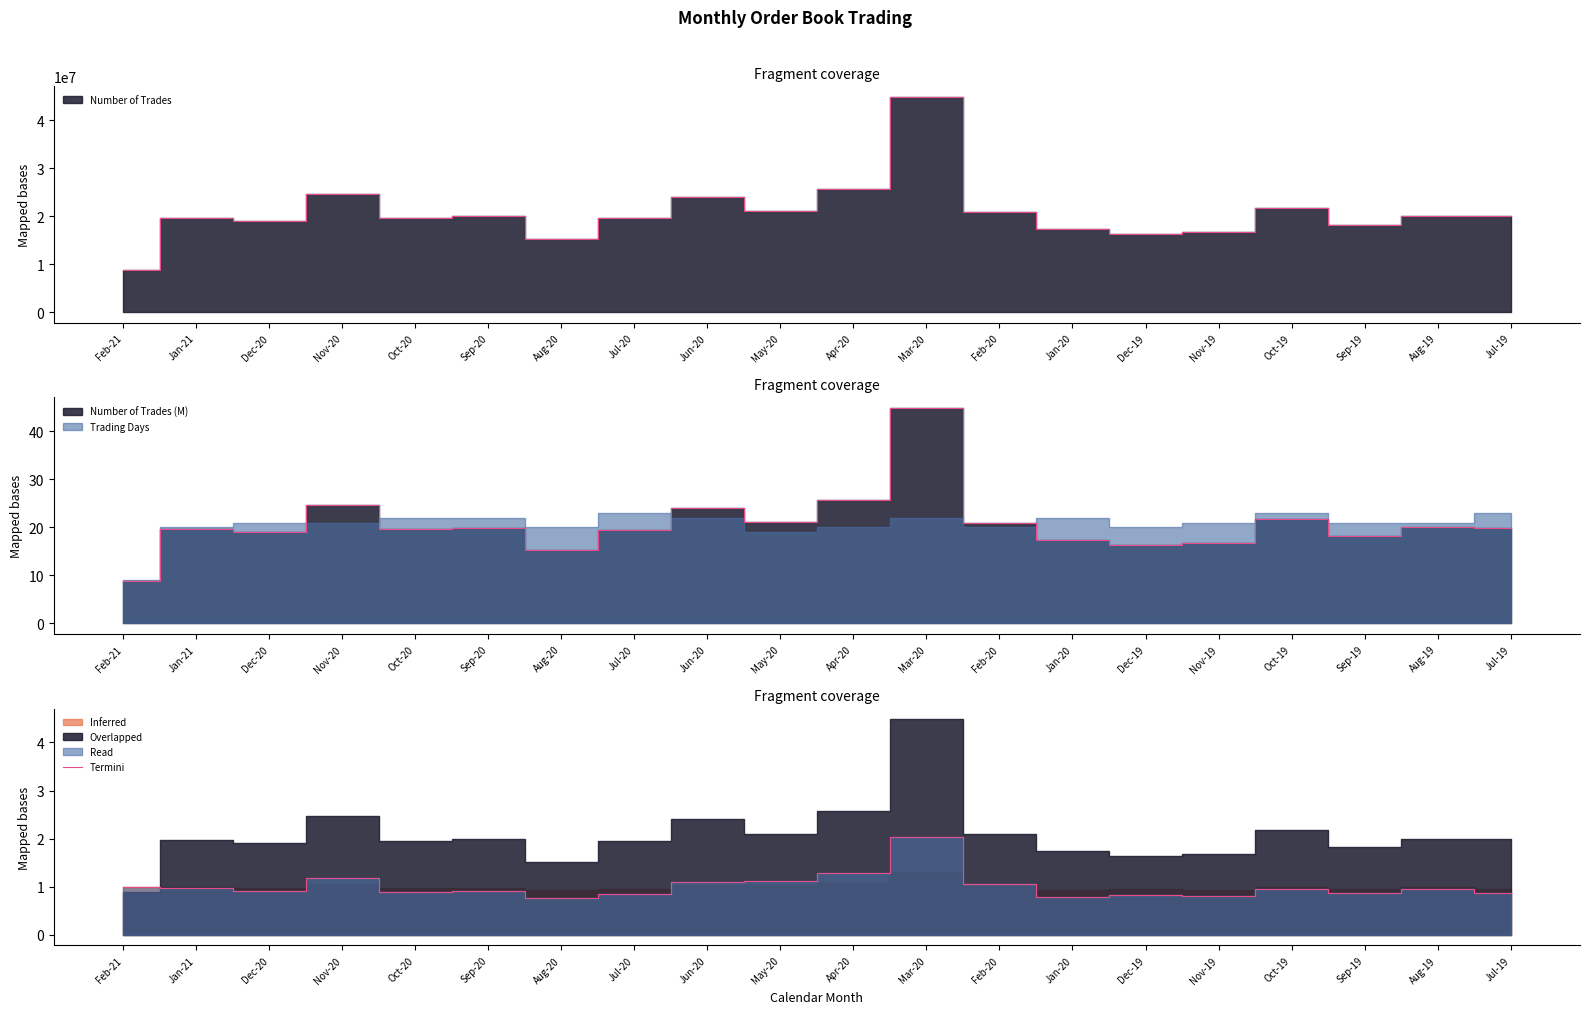

Where is the data nearest to the value 1?

Feb-21